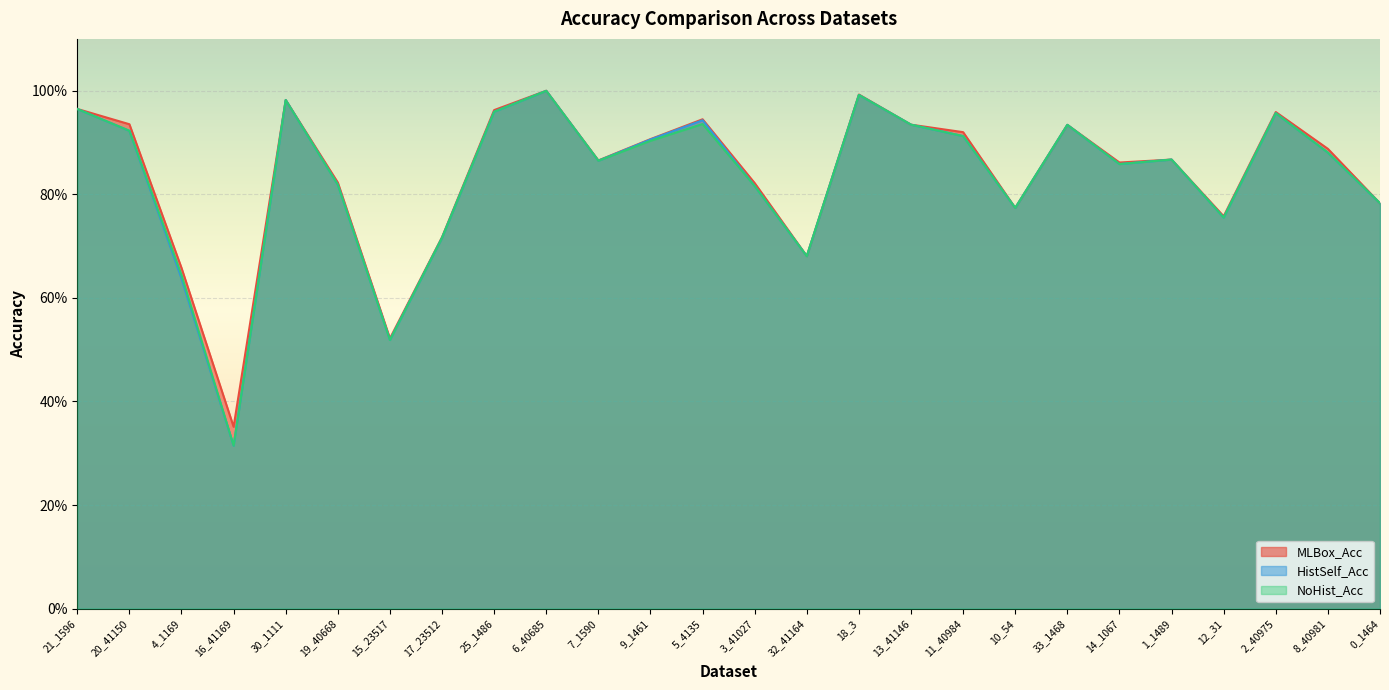

Rank the series by their maximum value, from highest to lowest.

MLBox_Acc, HistSelf_Acc, NoHist_Acc